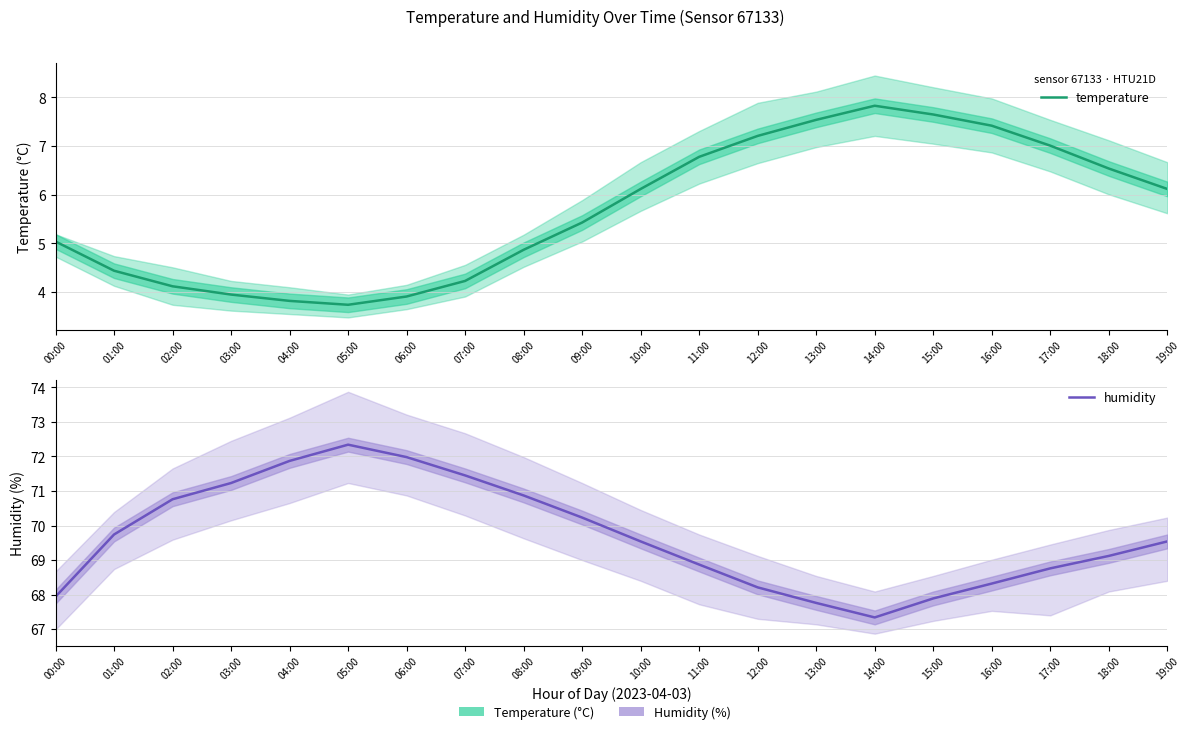

In humidity, how many points are higher than both neighbors (excluding endpoints)?

1